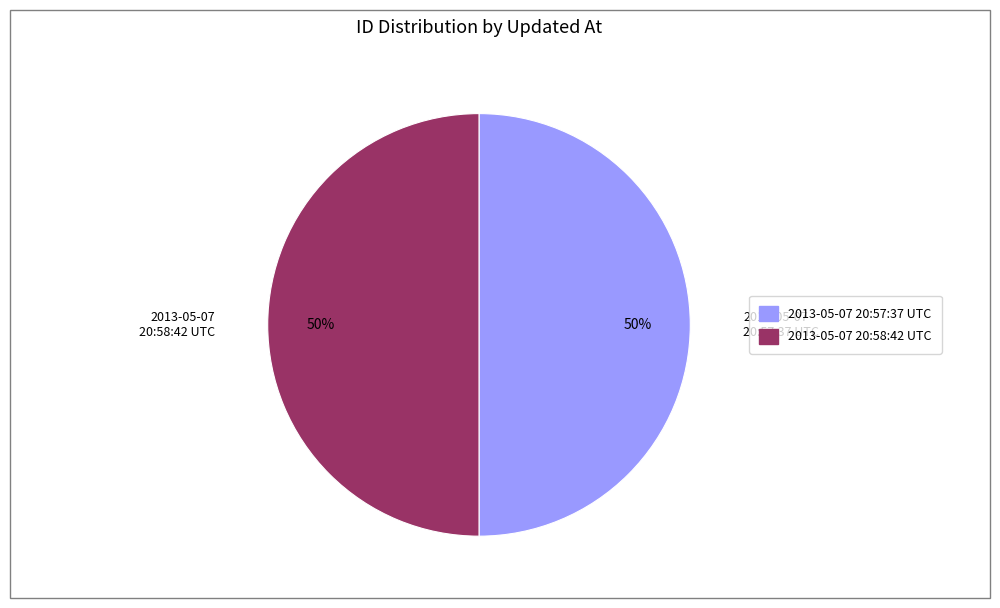

Do 2013-05-07 20:57:37 UTC and 2013-05-07 20:58:42 UTC together represent more than half of the pie?

Yes